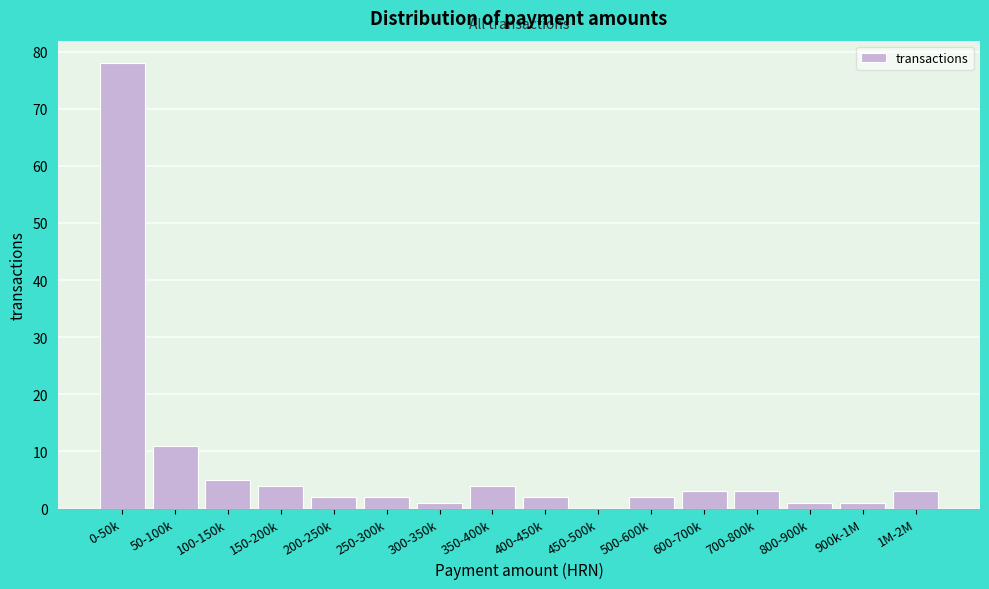

Reading left to right, list all the values displayed in this chart.

0-50k=78	50-100k=11	100-150k=5	150-200k=4	200-250k=2	250-300k=2	300-350k=1	350-400k=4	400-450k=2	450-500k=0	500-600k=2	600-700k=3	700-800k=3	800-900k=1	900k-1M=1	1M-2M=3